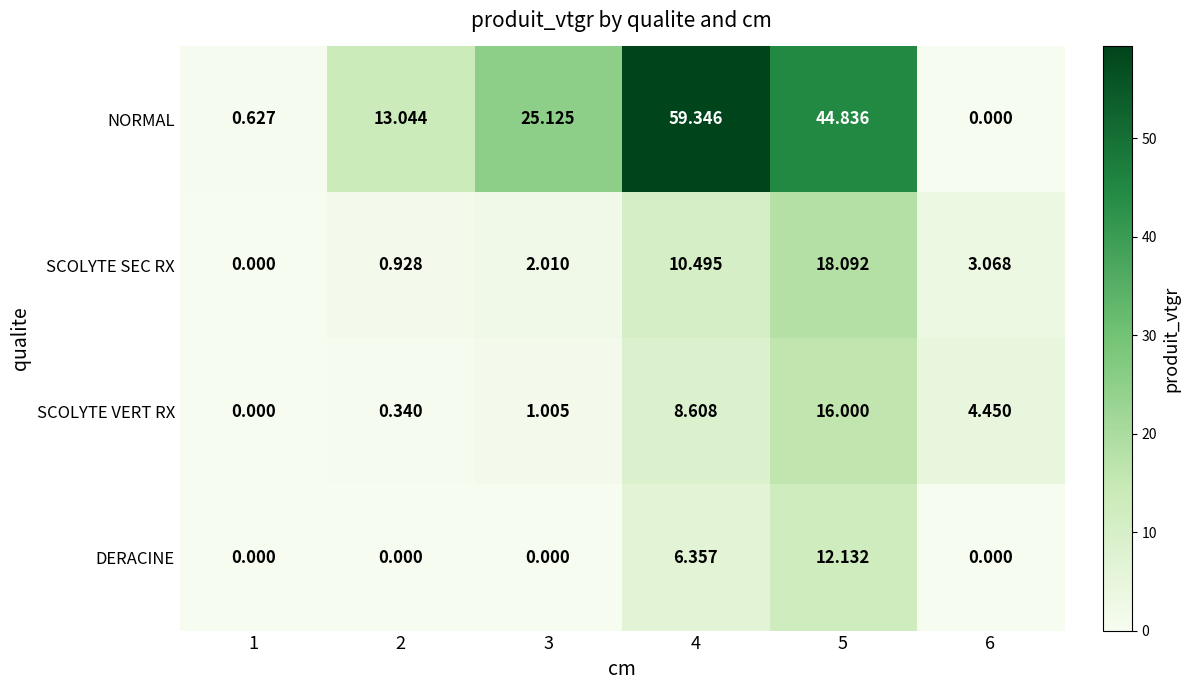

Which series has the largest total across all categories?

NORMAL